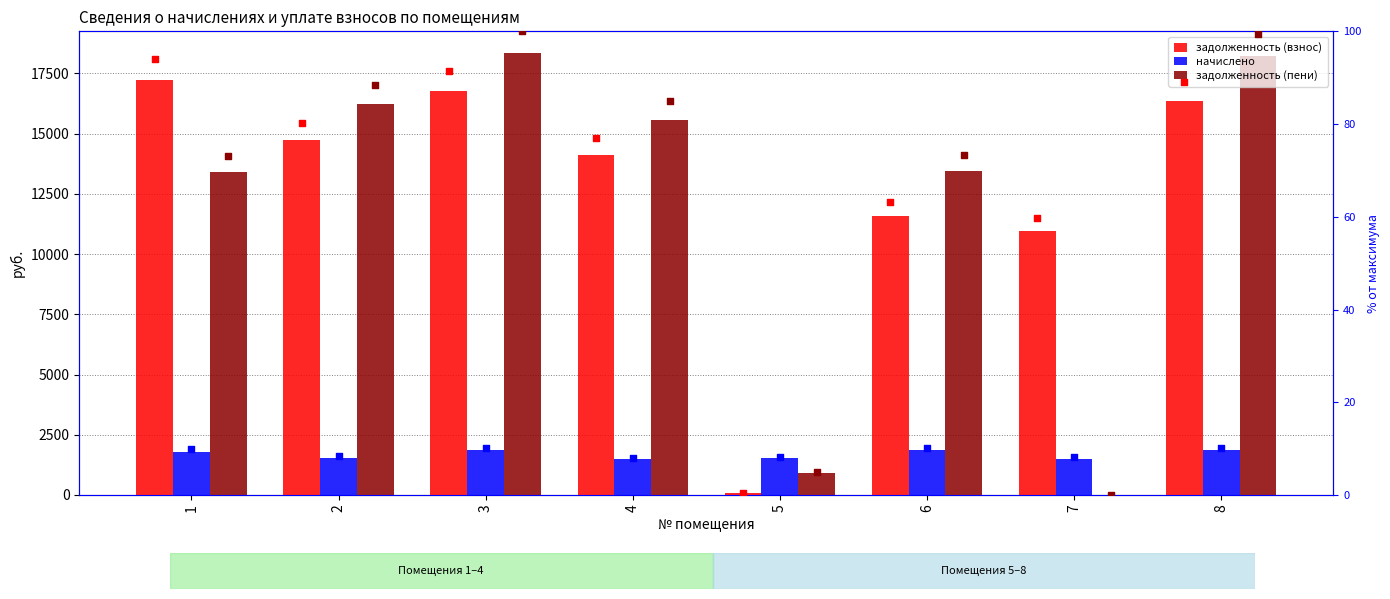

Which series contains the highest Y value?

задолженность (пени)